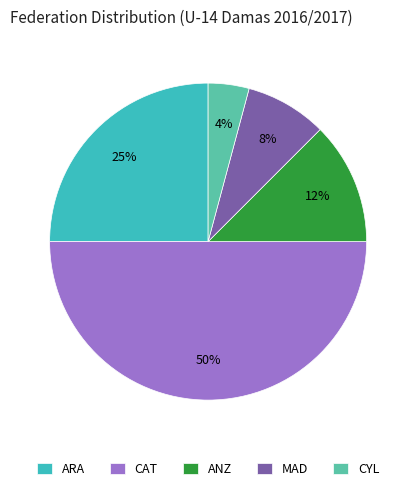

True or false: ARA accounts for 25% of the total.

True